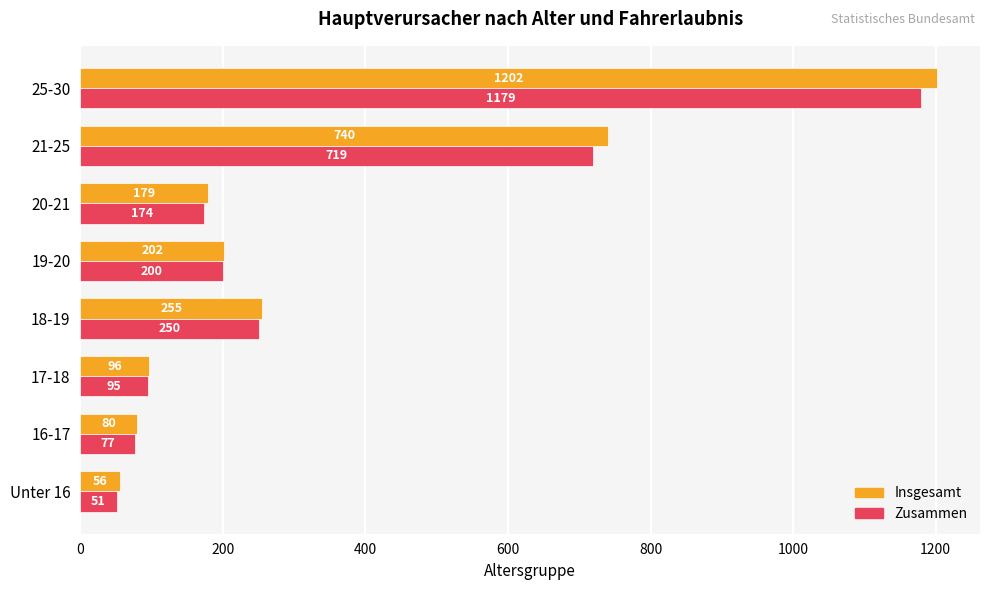

List the labels in order of Zusammen value, smallest first.

Unter 16, 16-17, 17-18, 20-21, 19-20, 18-19, 21-25, 25-30